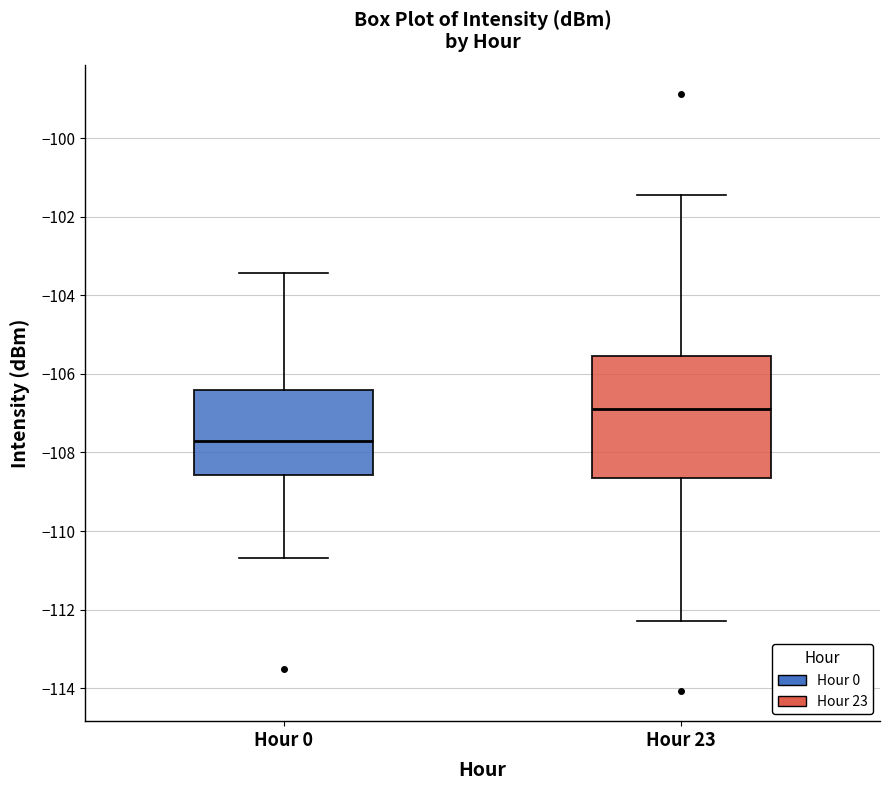

Where does the upper whisker of the box for Hour 0 end on the y-axis? The values are not printed on the chart, so give them approximately, as read against the axis.

-103.4